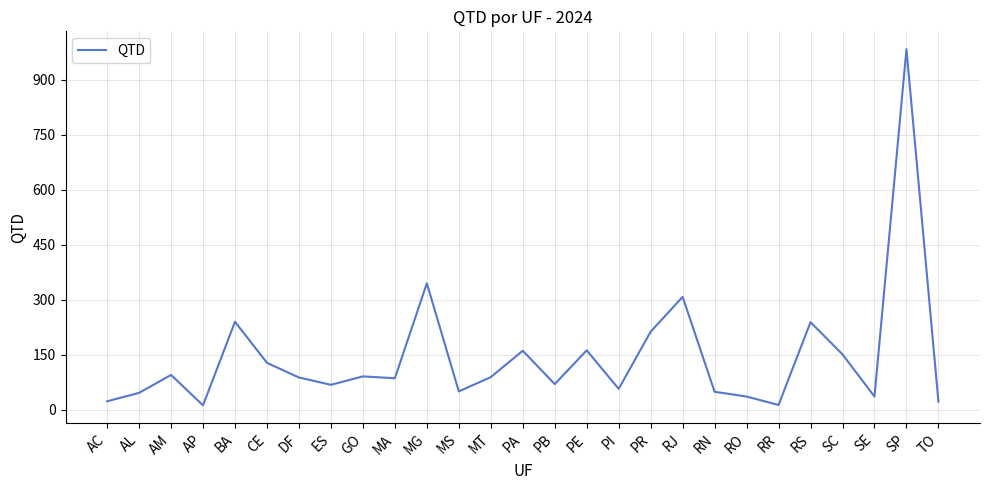

The chart shows a value of 162 at PE. True or false?

True